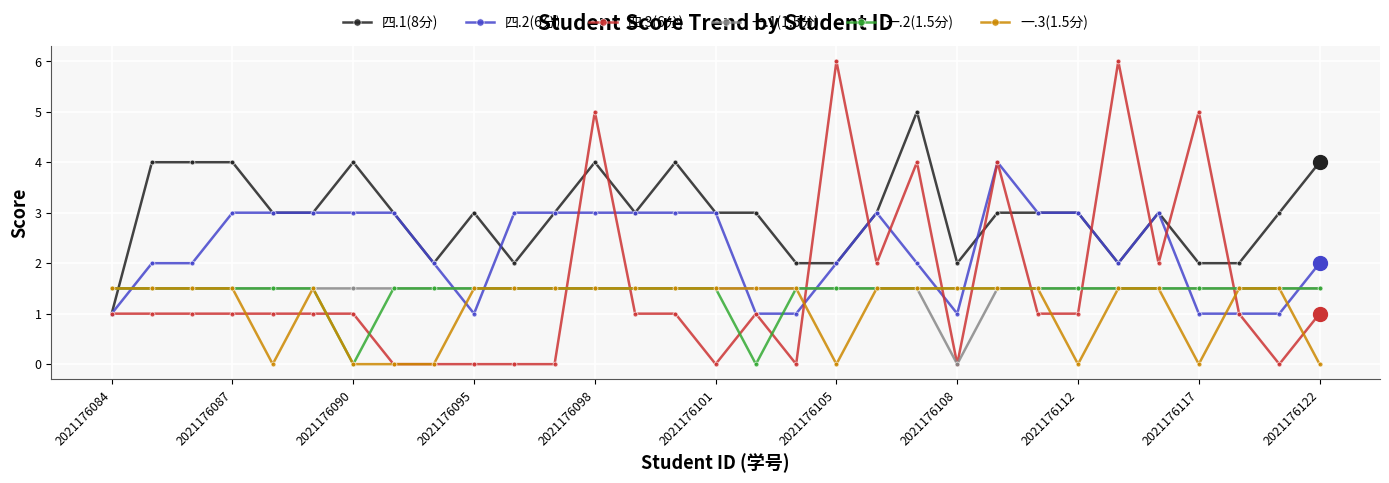

True or false: 四.2(6分) and 一.2(1.5分) cross at least once.

True